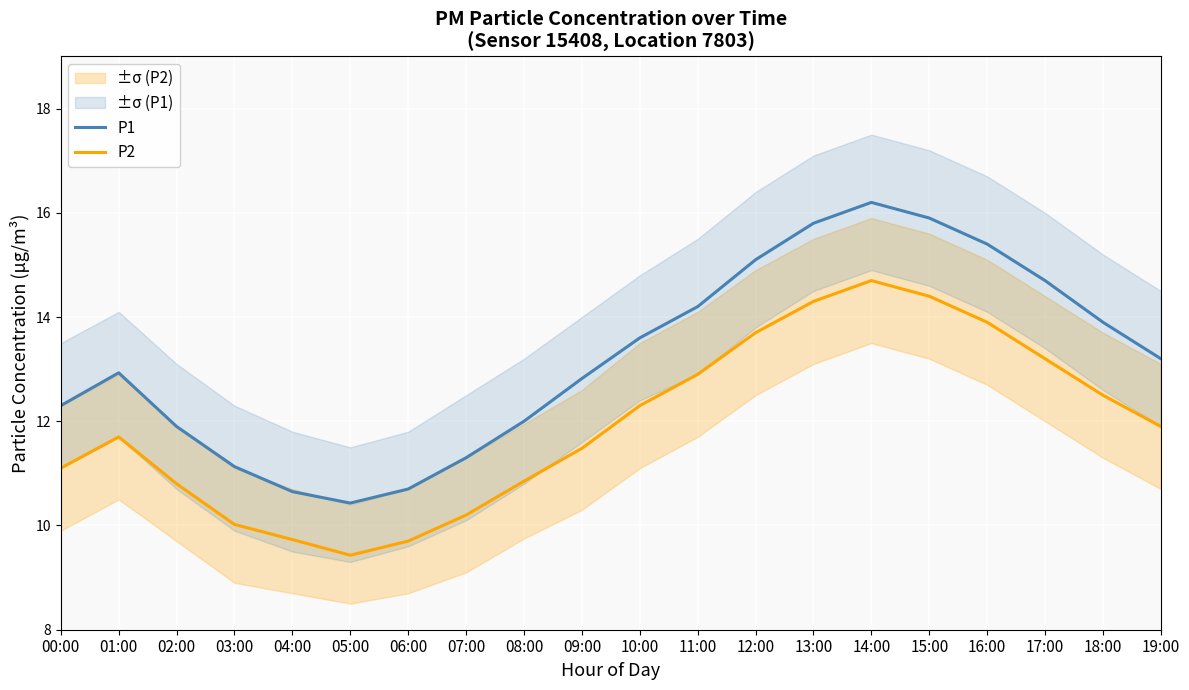

What is the minimum value shown in the chart?

9.4